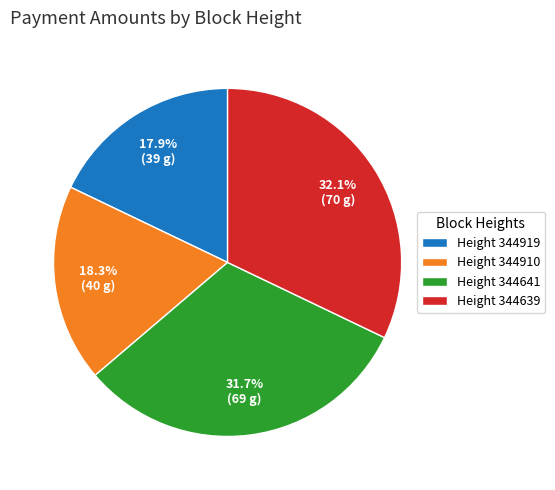

Between Height 344919 and Height 344641, which is larger?

Height 344641